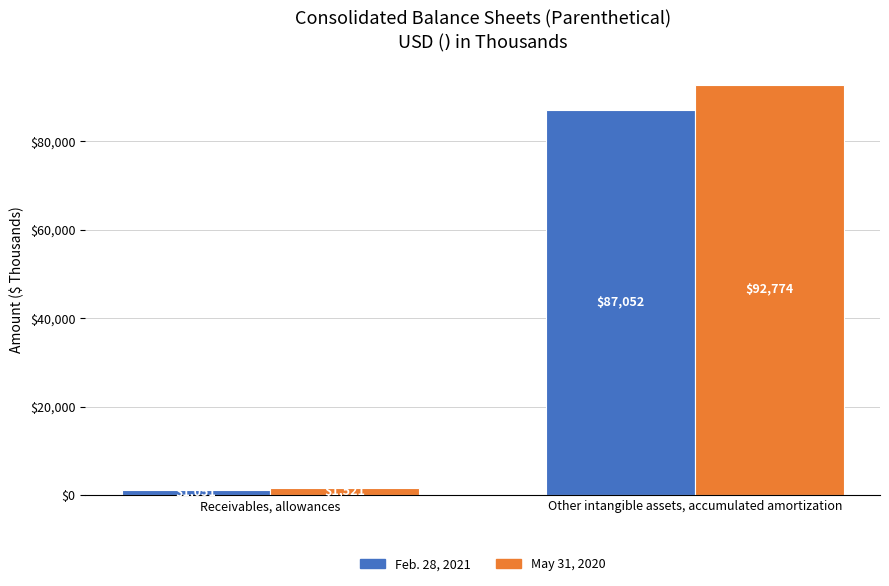

At Receivables, allowances, list the series in order from smallest to largest.

Feb. 28, 2021, May 31, 2020